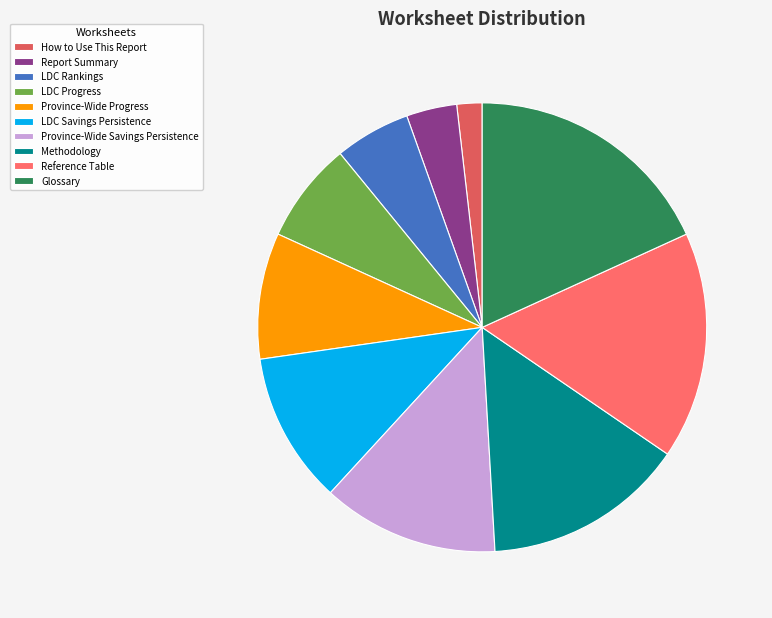

Count the number of slices in the pie.

10